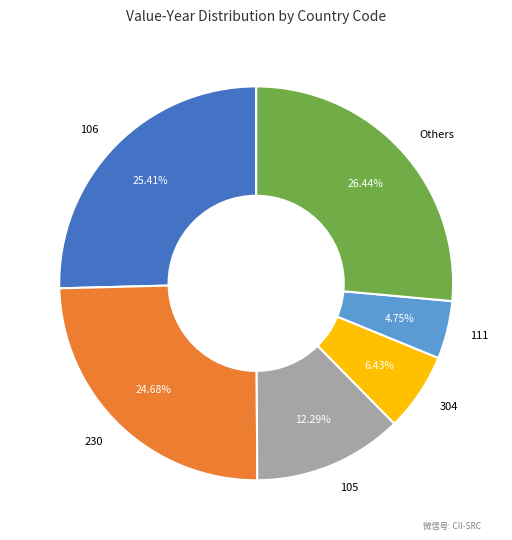

Which slice is the largest?

Others